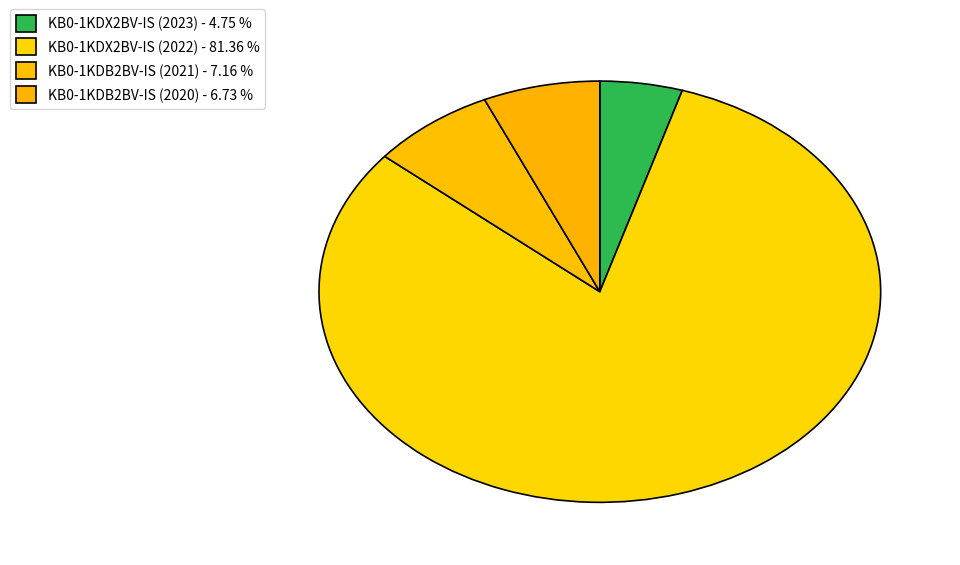

Which slice is the smallest?

KB0-1KDX2BV-IS (2023)